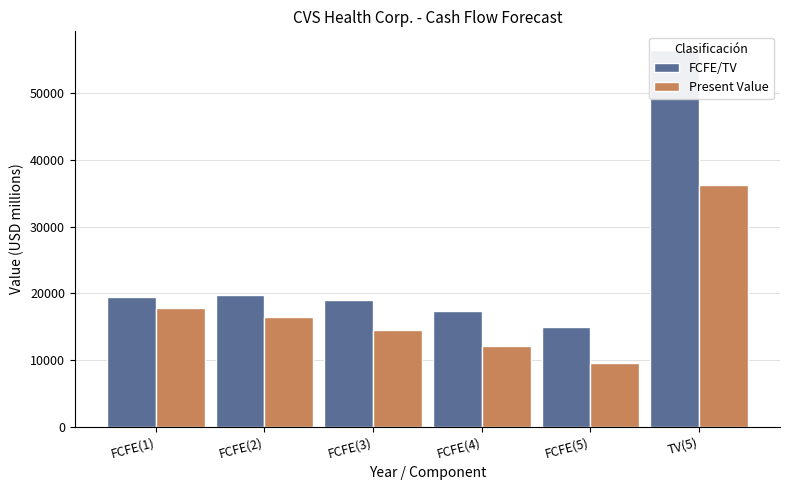

At which label does Present Value reach its peak?

TV(5)